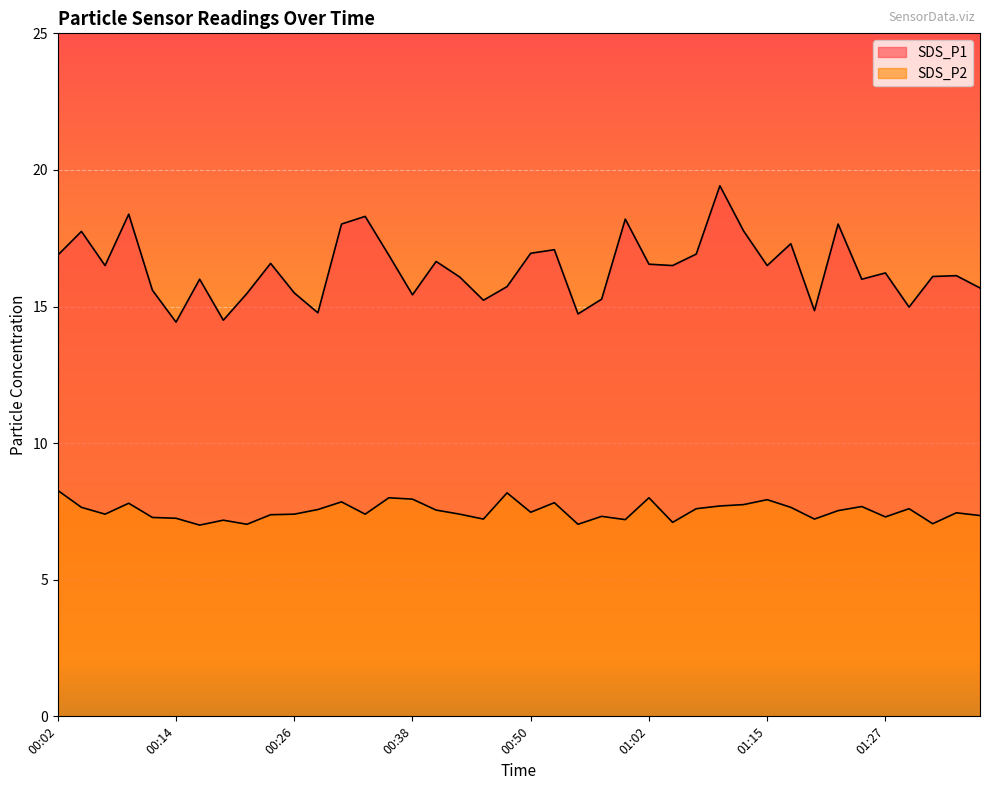

Between 00:06 and 00:04, which is larger?

00:04